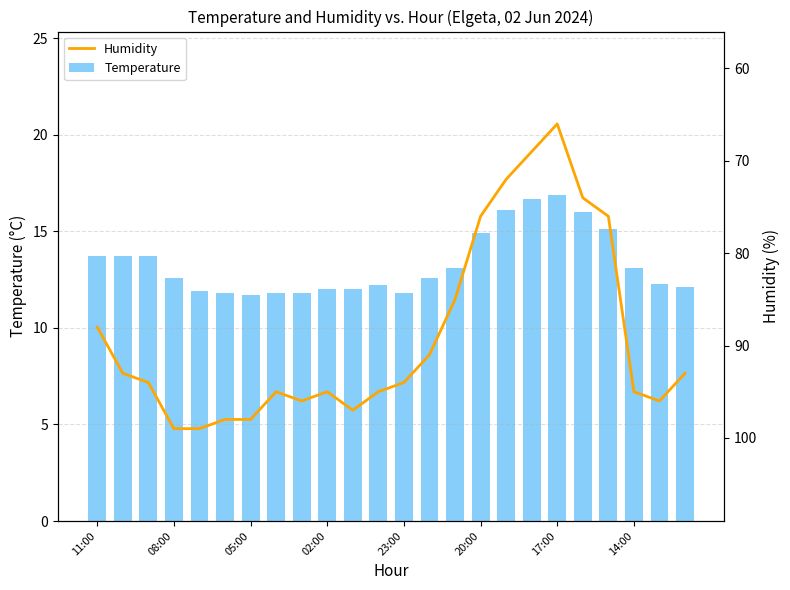

The value of Temperature at 02:00 is 18.4. True or false?

False